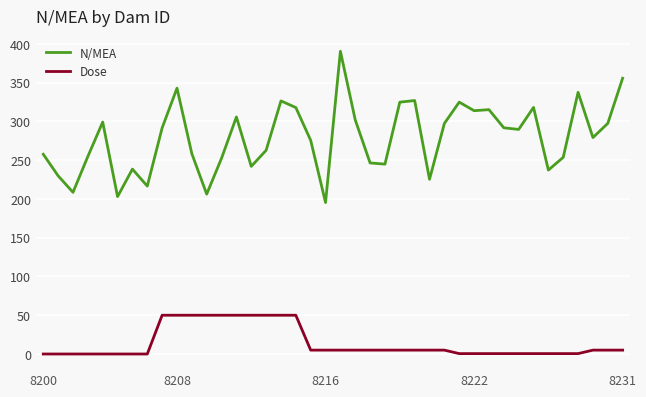

What is the greatest value displayed?

390.4